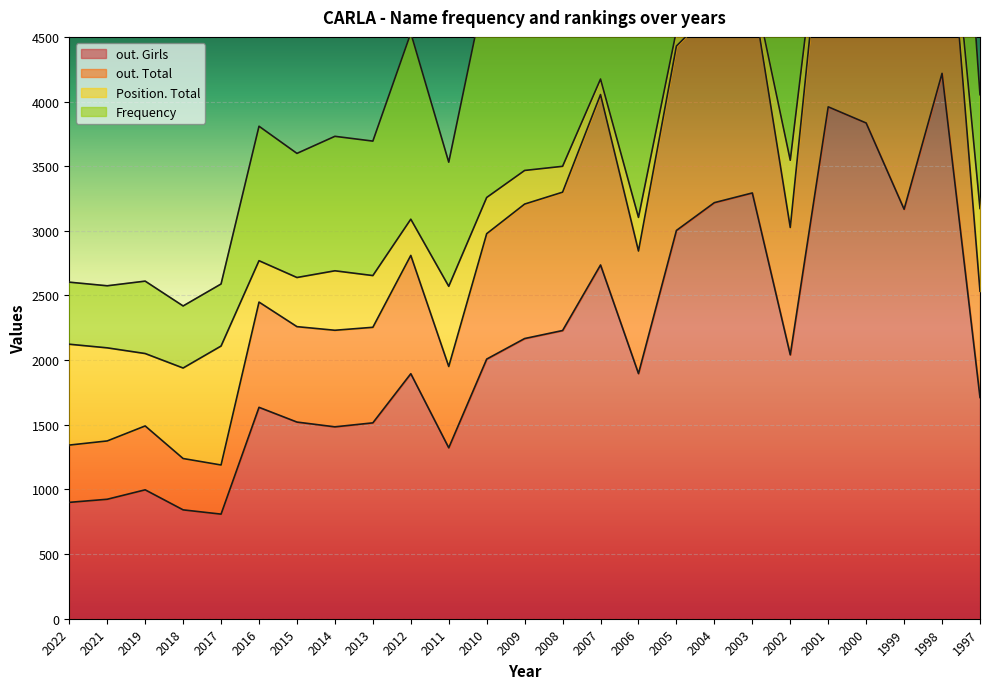

What is the lowest value of the out. Girls series?

809